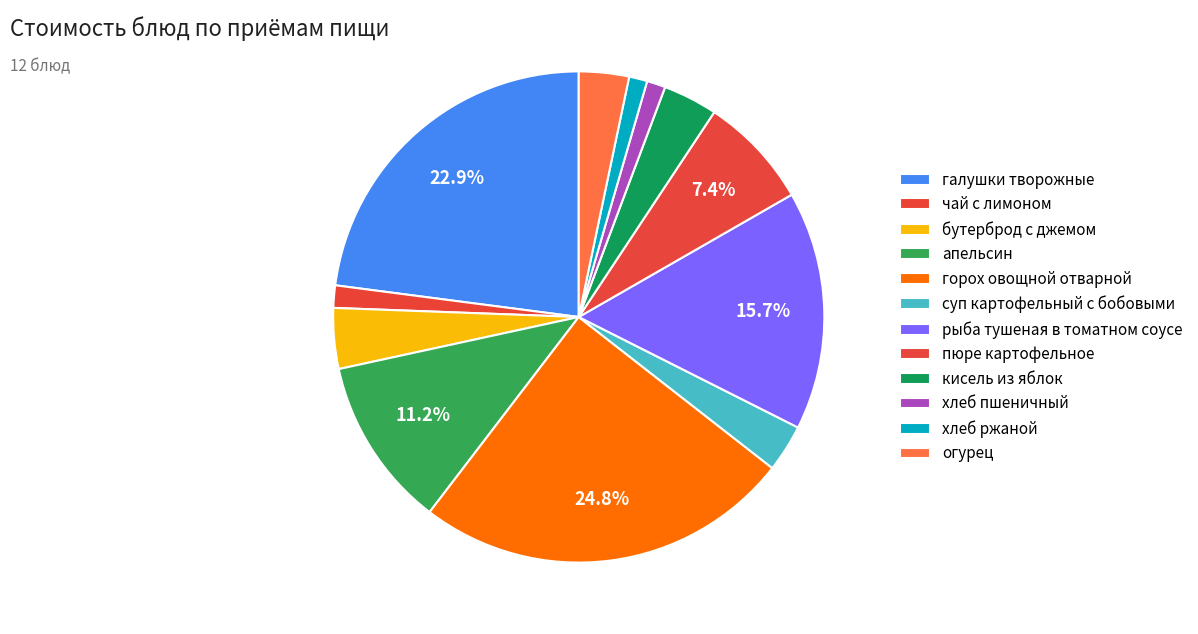

What portion of the pie excludes огурец?

96.7%